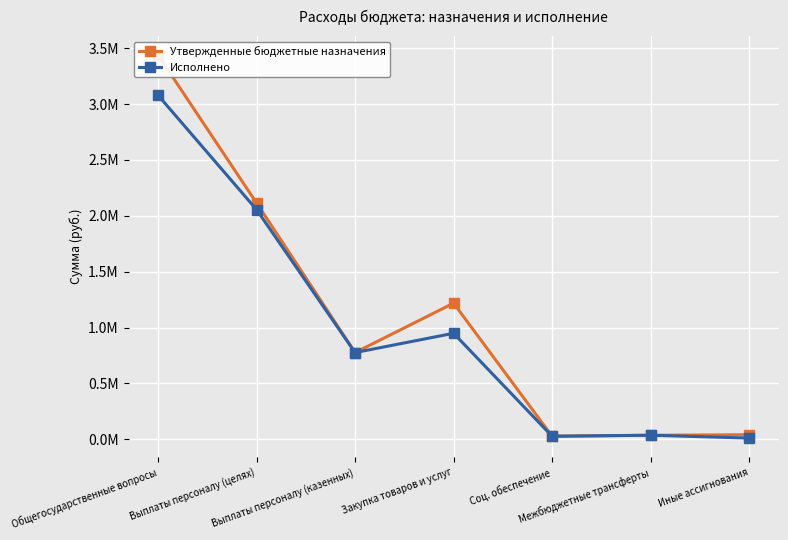

What is the label of the 1st point from the left?

Общегосударственные вопросы